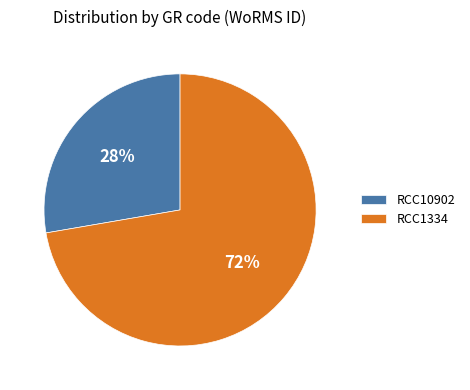

To the nearest percent, what percentage of the pie is RCC1334?

72%